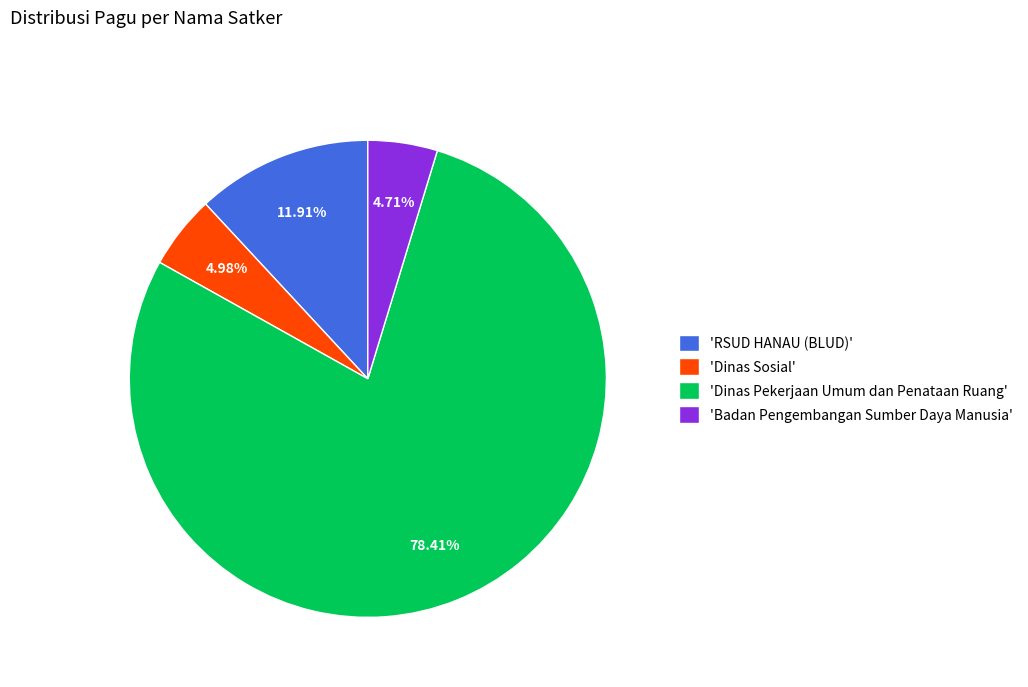

Which has a higher value, 'Dinas Pekerjaan Umum dan Penataan Ruang' or 'RSUD HANAU (BLUD)'?

'Dinas Pekerjaan Umum dan Penataan Ruang'